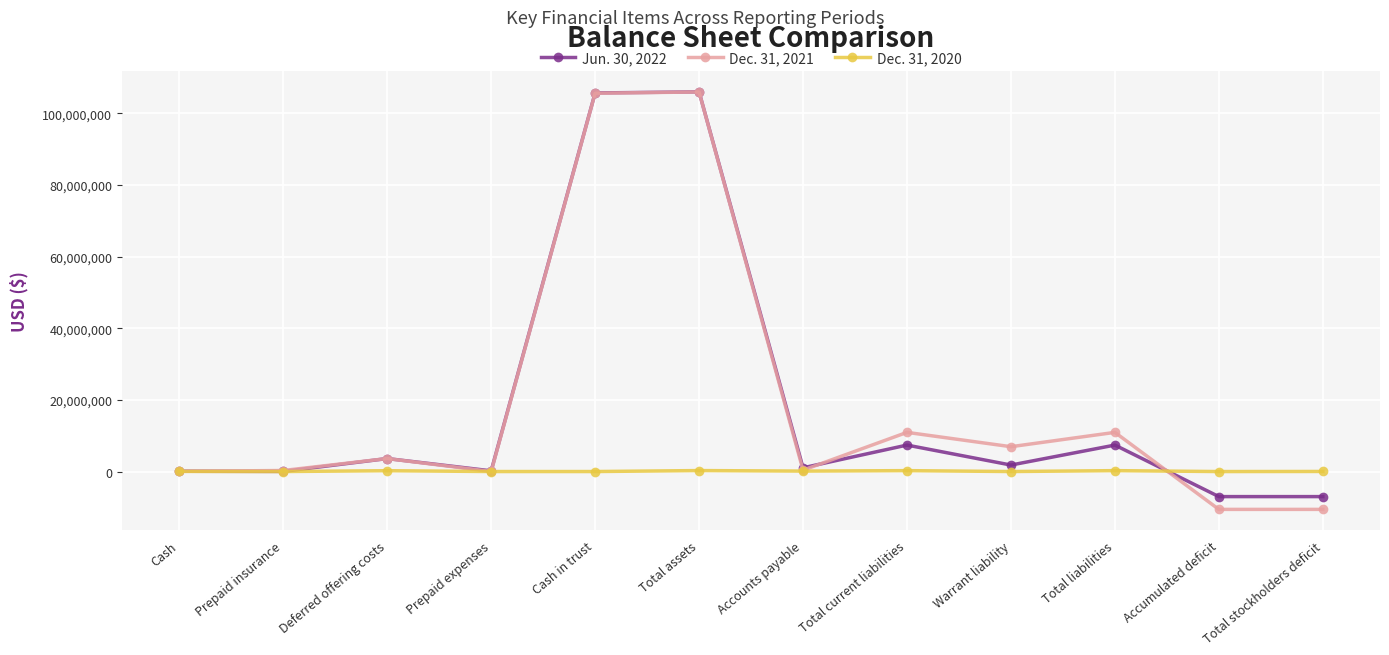

What is the difference between the Dec. 31, 2021 values at Cash in trust and Prepaid insurance?

105295583